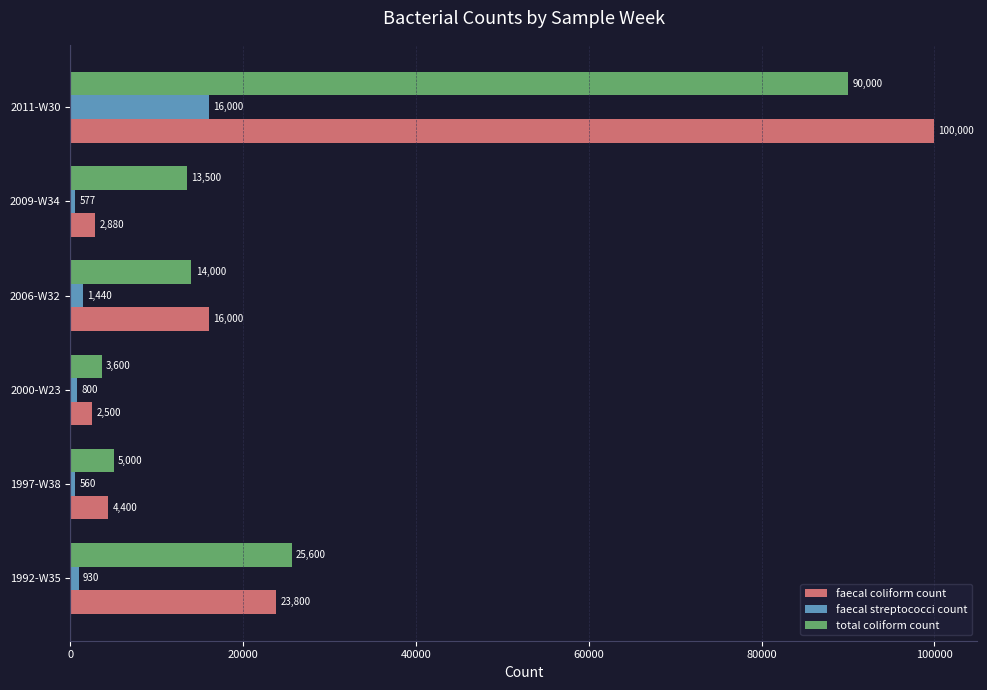

Rank the categories by faecal streptococci count value from highest to lowest.

2011-W30, 2006-W32, 1992-W35, 2000-W23, 2009-W34, 1997-W38